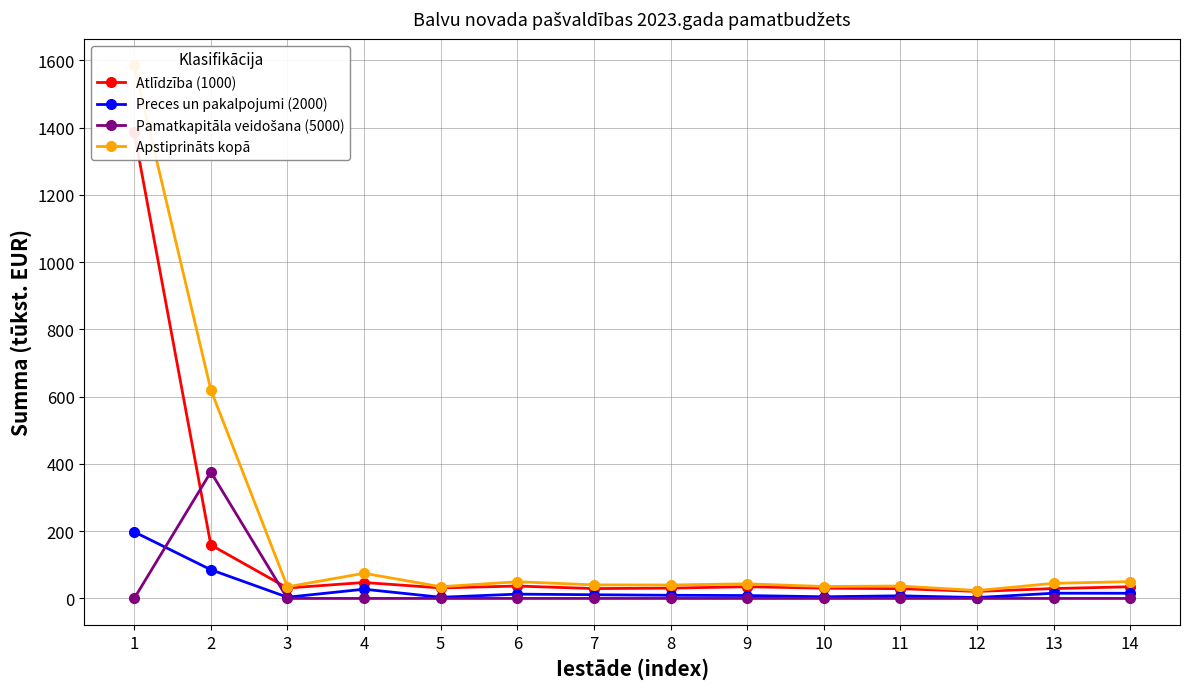

The Apstiprināts kopā series shows 620.2 at 2. True or false?

True